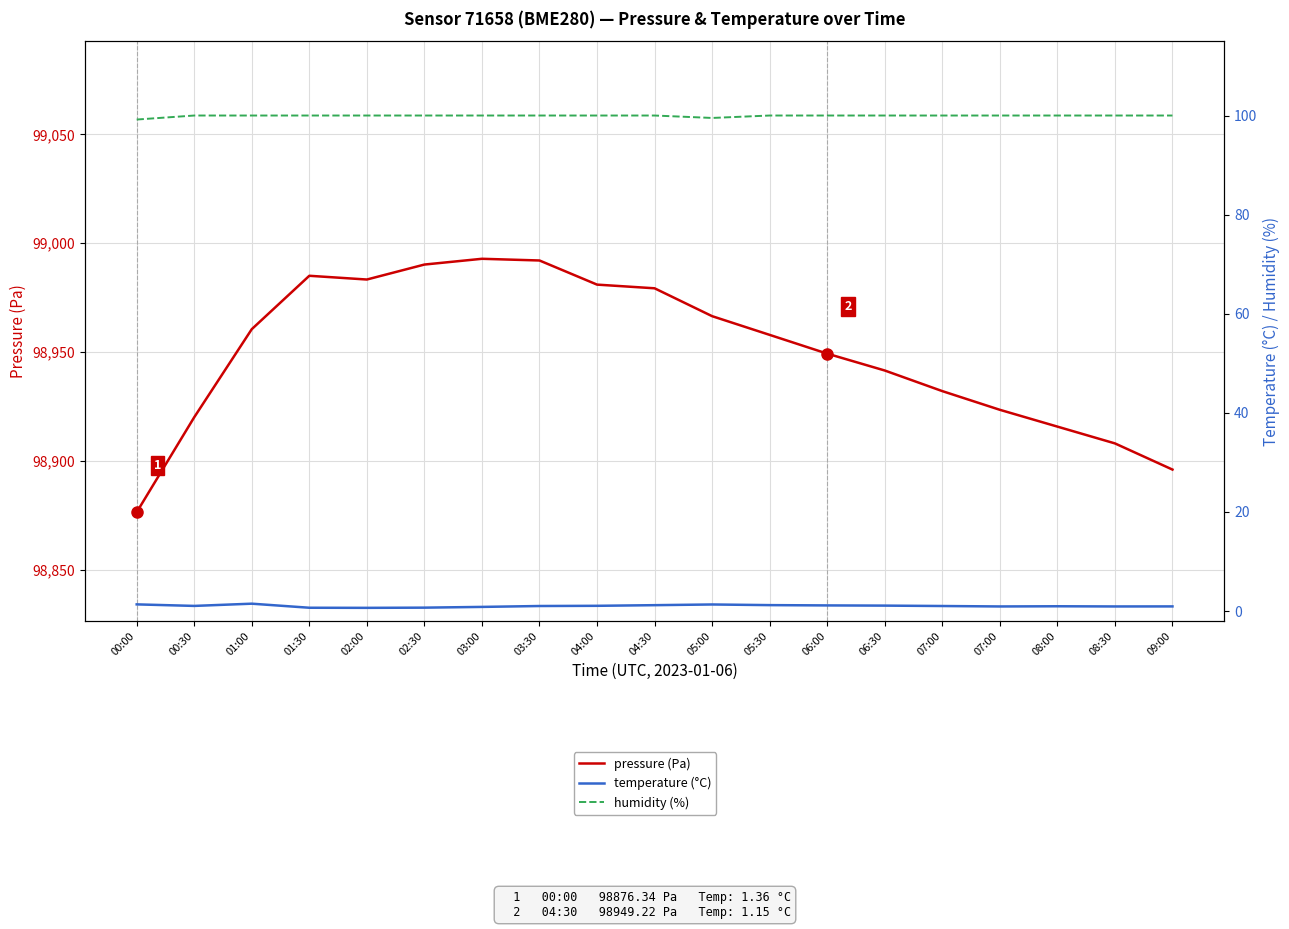

What is the label of the 4th point from the right?

07:00